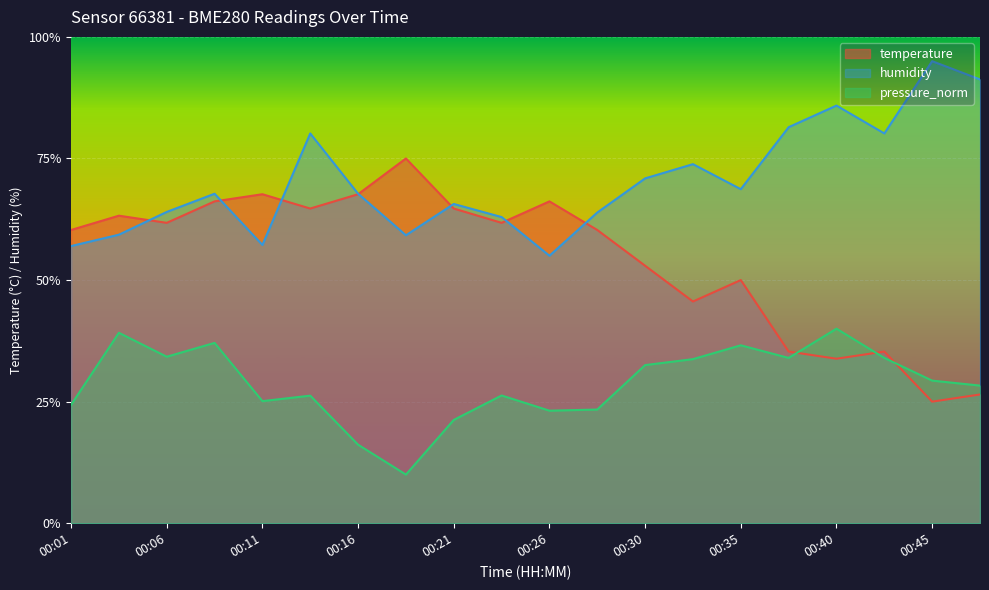

At how many categories does at least one series exceed 32?

20